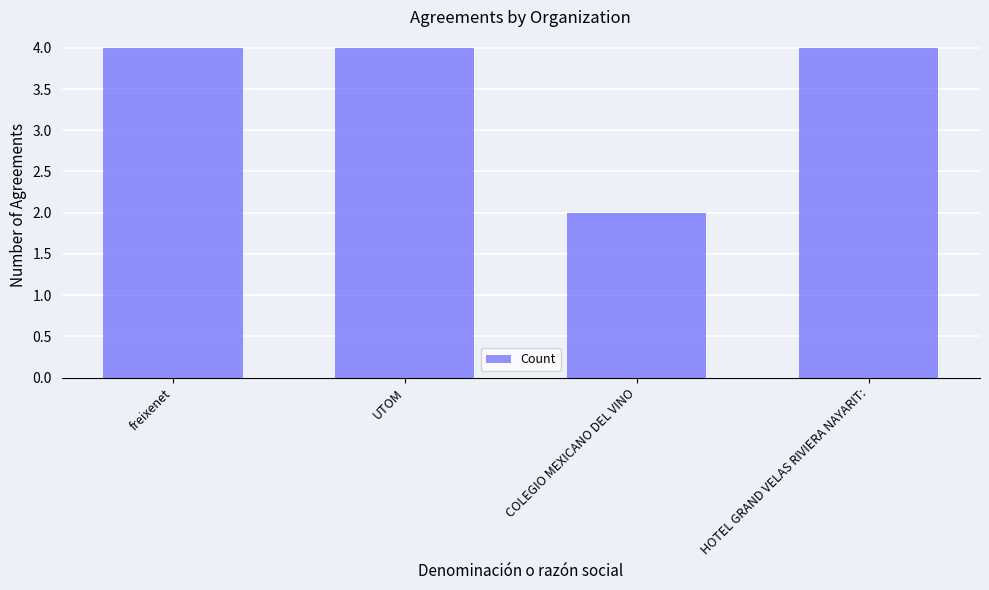

Which category has the lowest value across all series?

COLEGIO MEXICANO DEL VINO